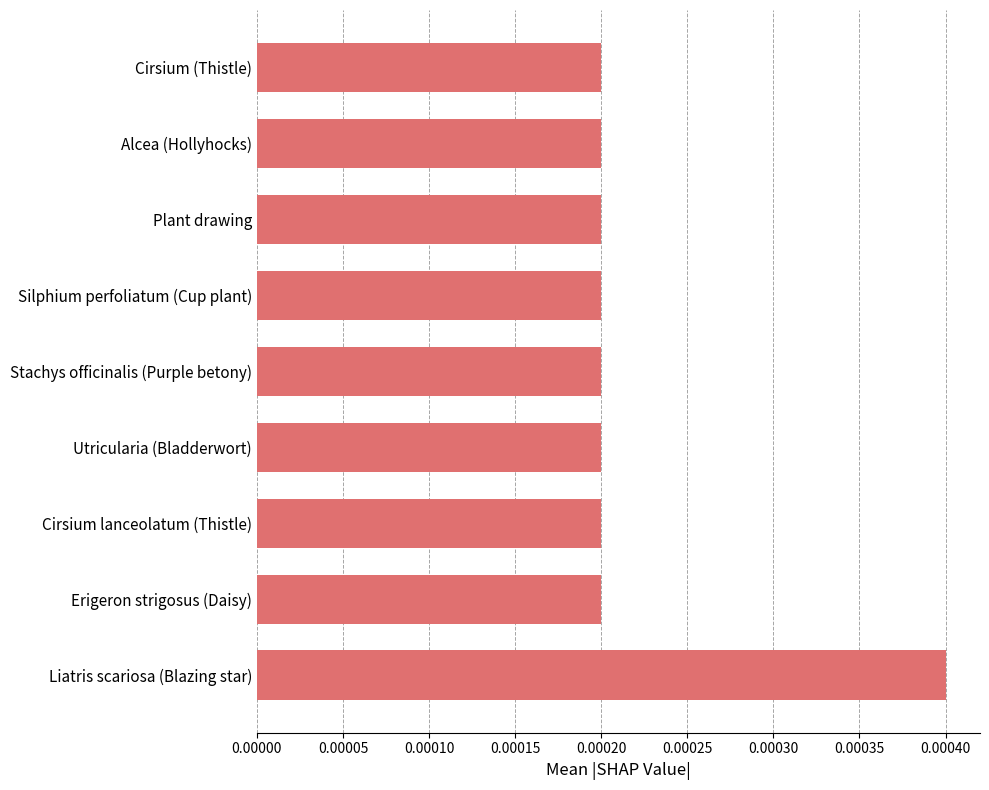

How many values are between 0 and 1?

9